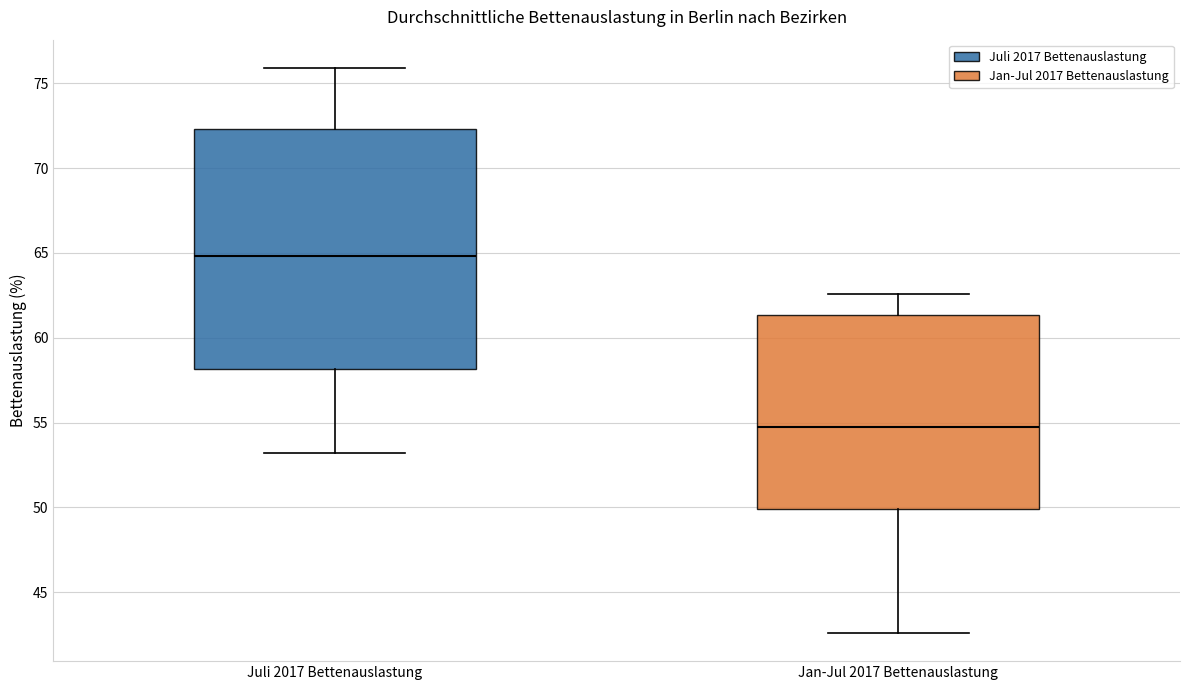

Which box is the tallest, from its lower edge to its upper edge?

Juli 2017 Bettenauslastung